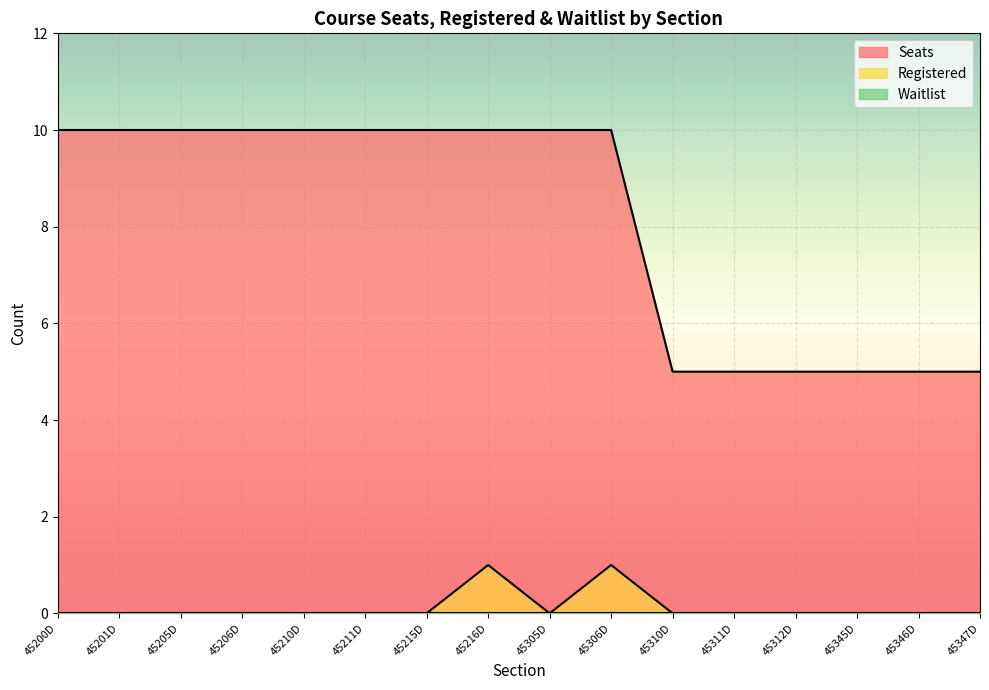

Rank the series at 45345D from highest to lowest value.

Seats, Registered